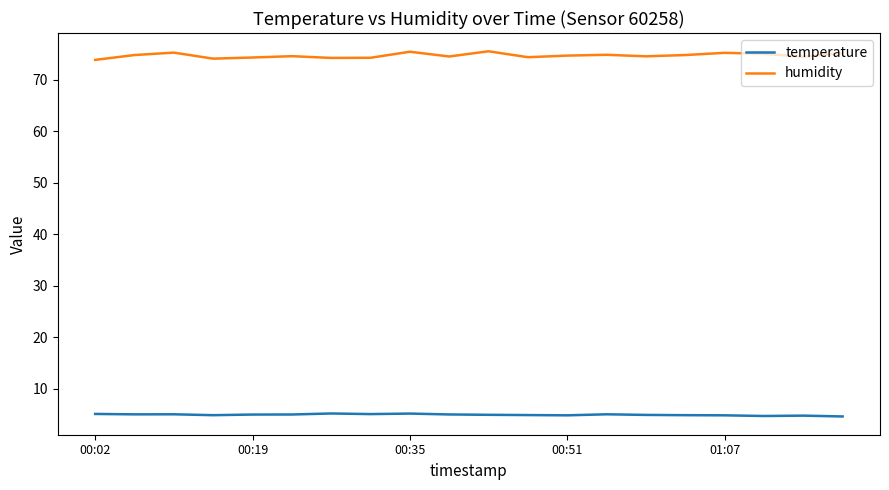

True or false: humidity and temperature intersect in this chart.

False